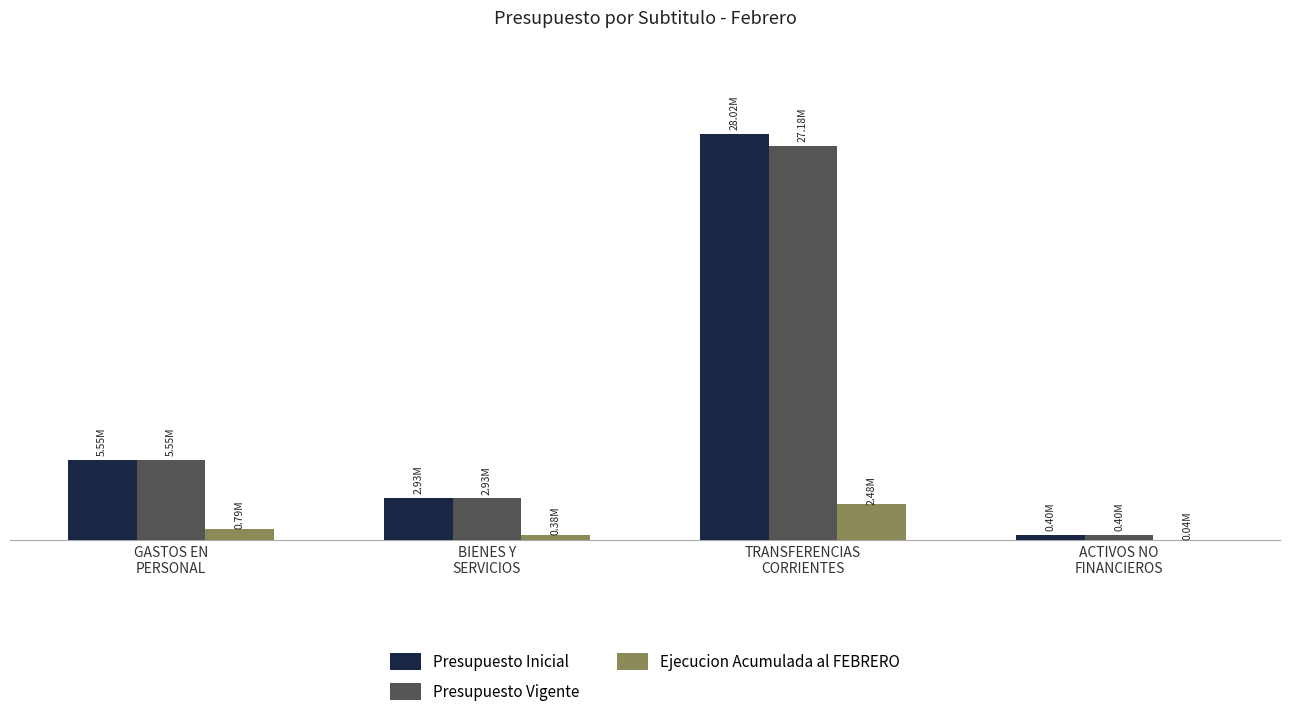

What is the maximum value for Ejecucion Acumulada al FEBRERO?

2480679